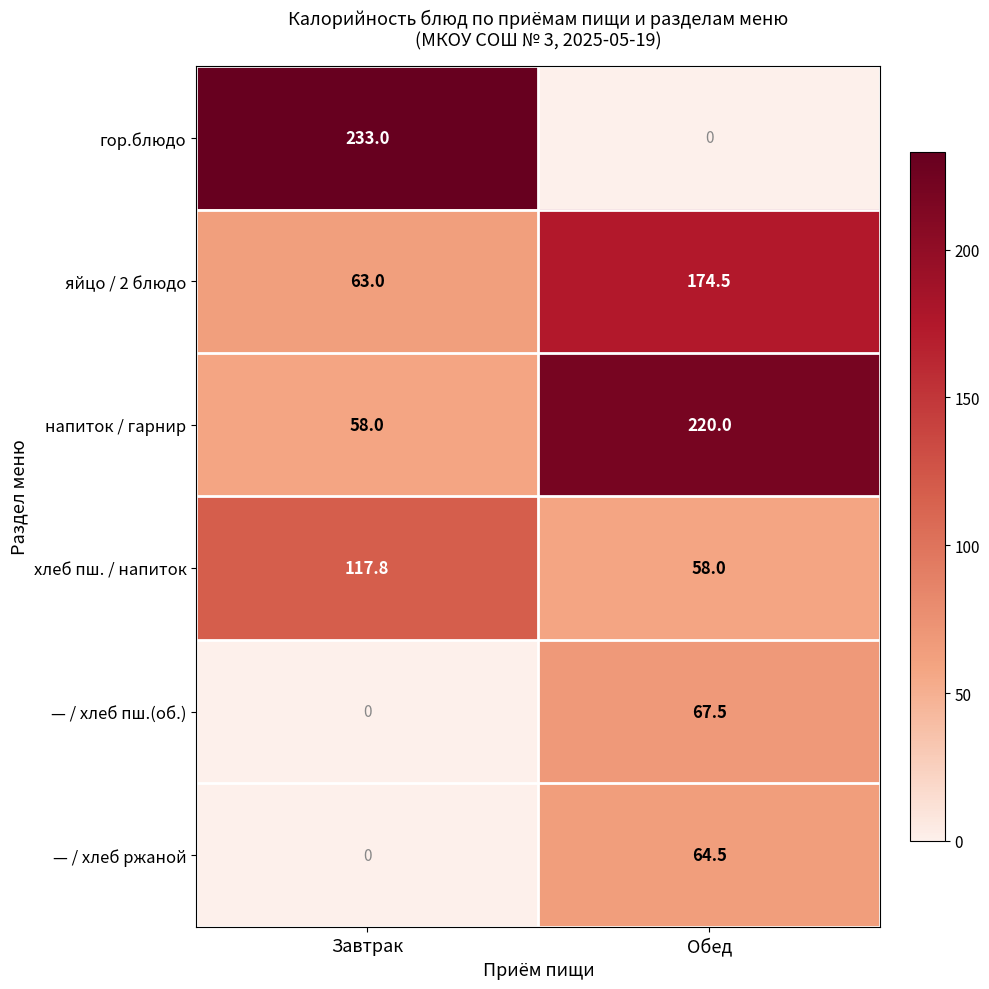

Which series has the largest range (max minus min)?

гор.блюдо